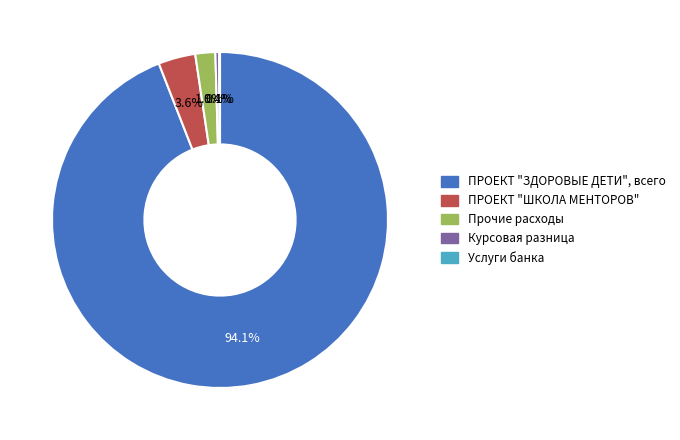

Is it true that Прочие расходы is 2% of the pie?

True